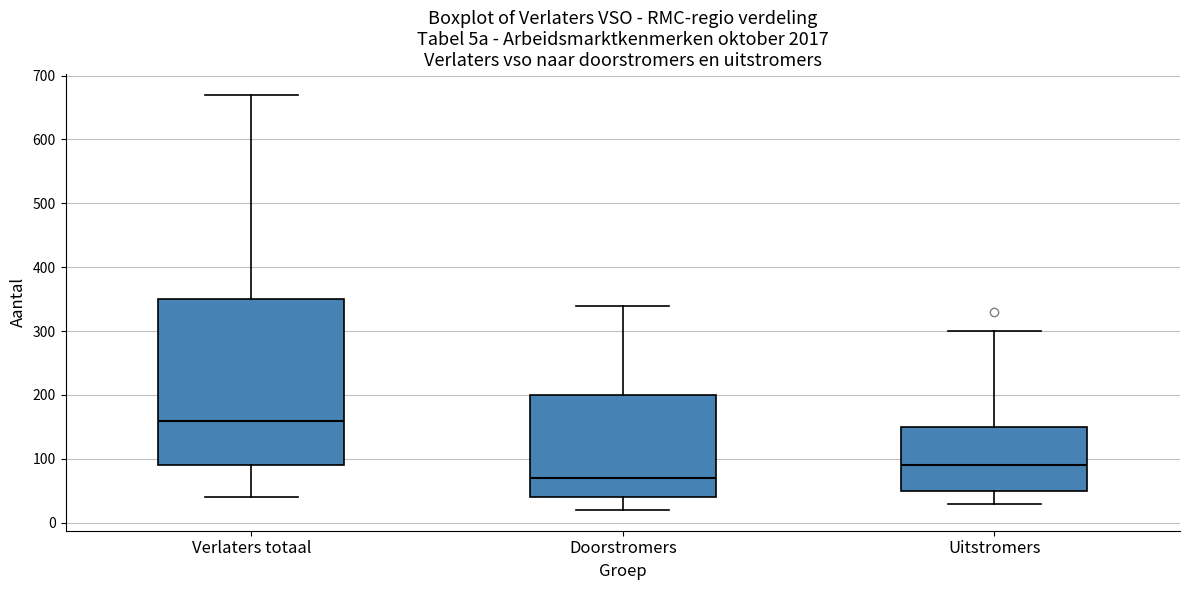

Comparing the boxes themselves (not the whiskers), which one is the tallest?

Verlaters totaal